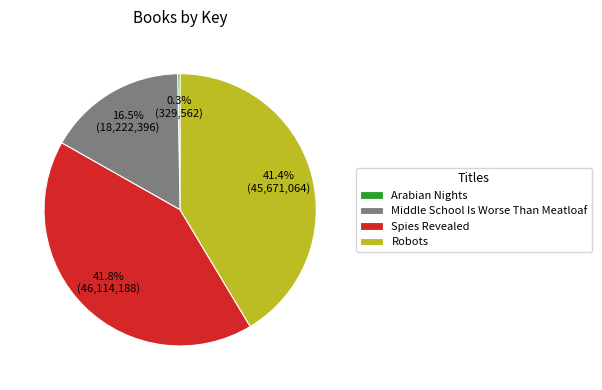

The Robots slice represents 56% of the pie. True or false?

False